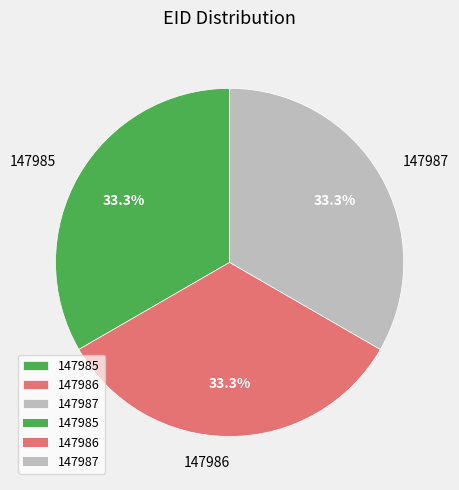

What percentage is NOT represented by 147986?

66.7%